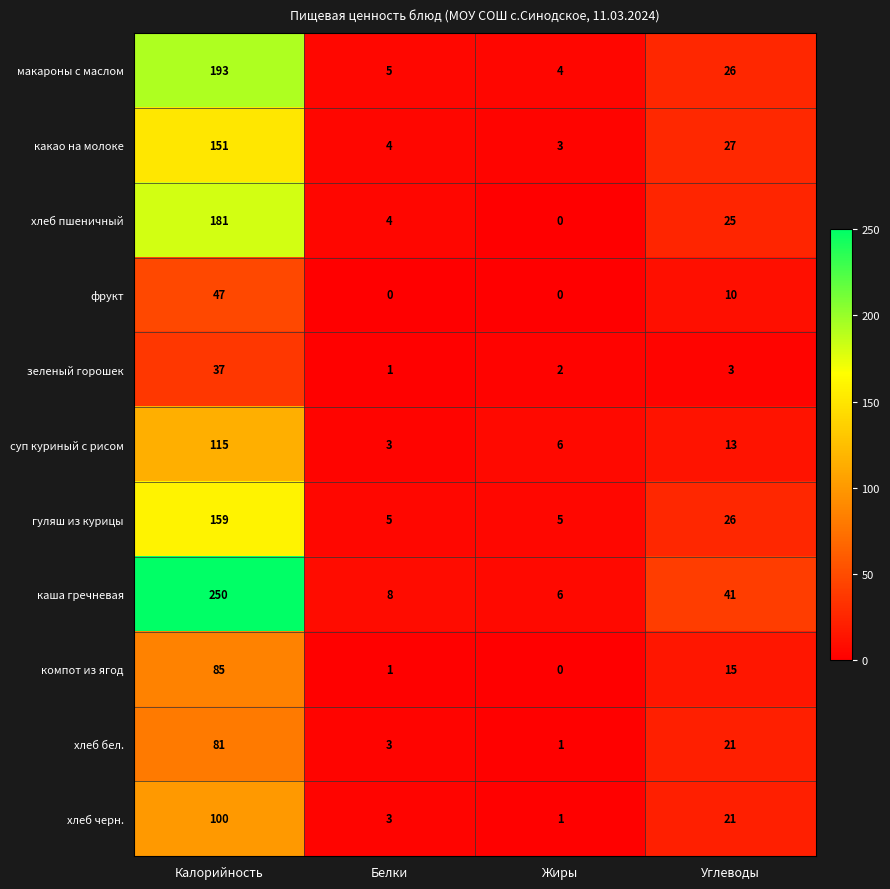

List the series in order of their peak value, lowest first.

зеленый горошек, фрукт, хлеб бел., компот из ягод, хлеб черн., суп куриный с рисом, какао на молоке, гуляш из курицы, хлеб пшеничный, макароны с маслом, каша гречневая